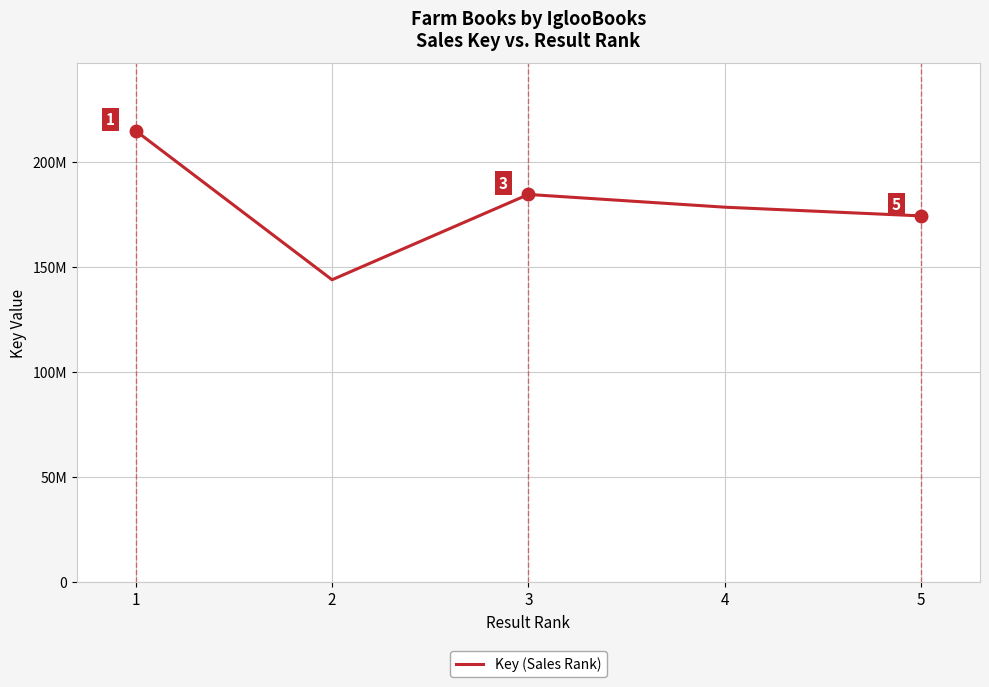

Does the chart have visible grid lines?

Yes